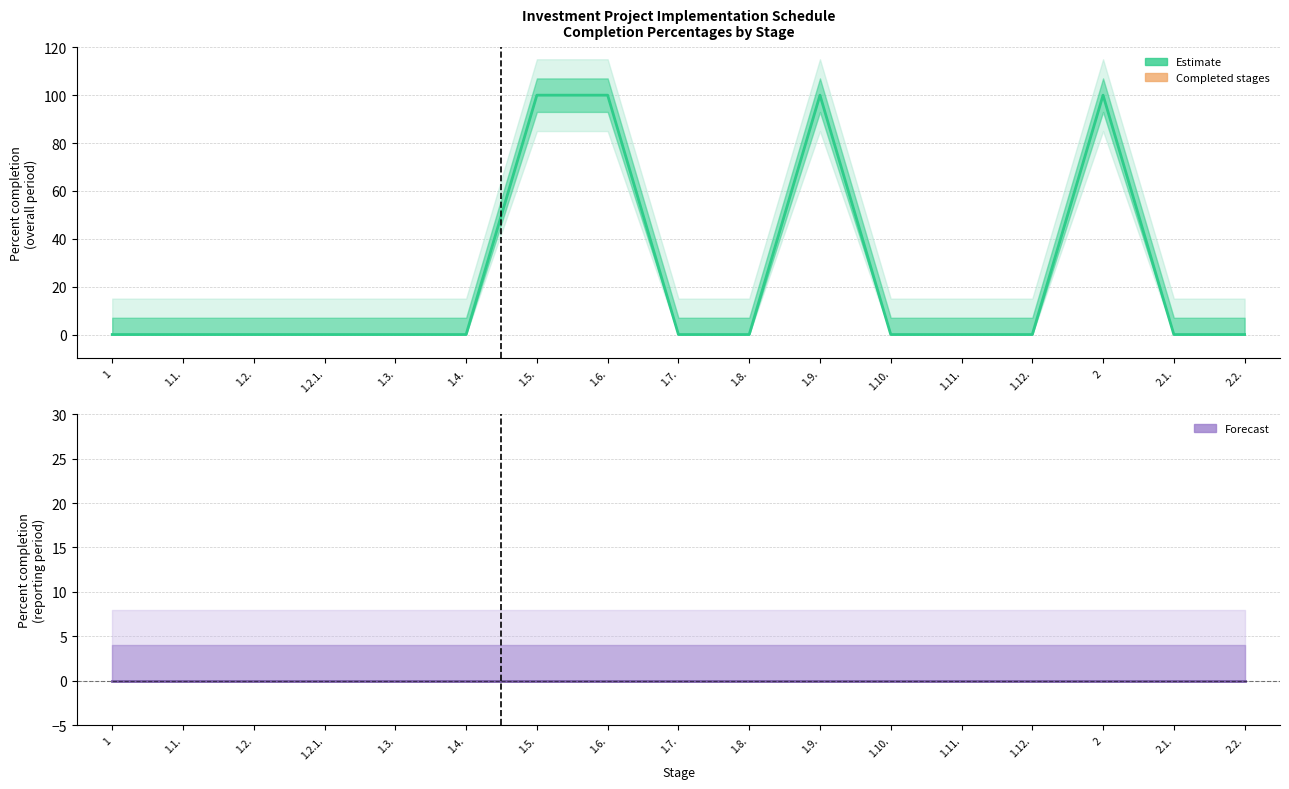

Which category has the lowest value across all series?

1